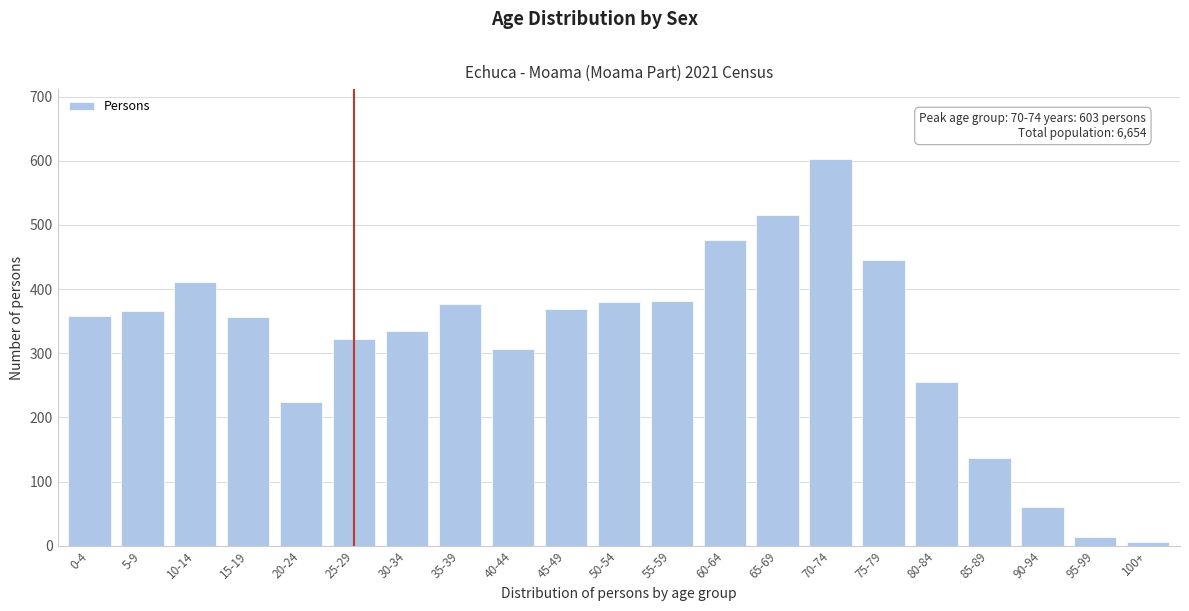

Which has a higher value, 65-69 or 70-74?

70-74